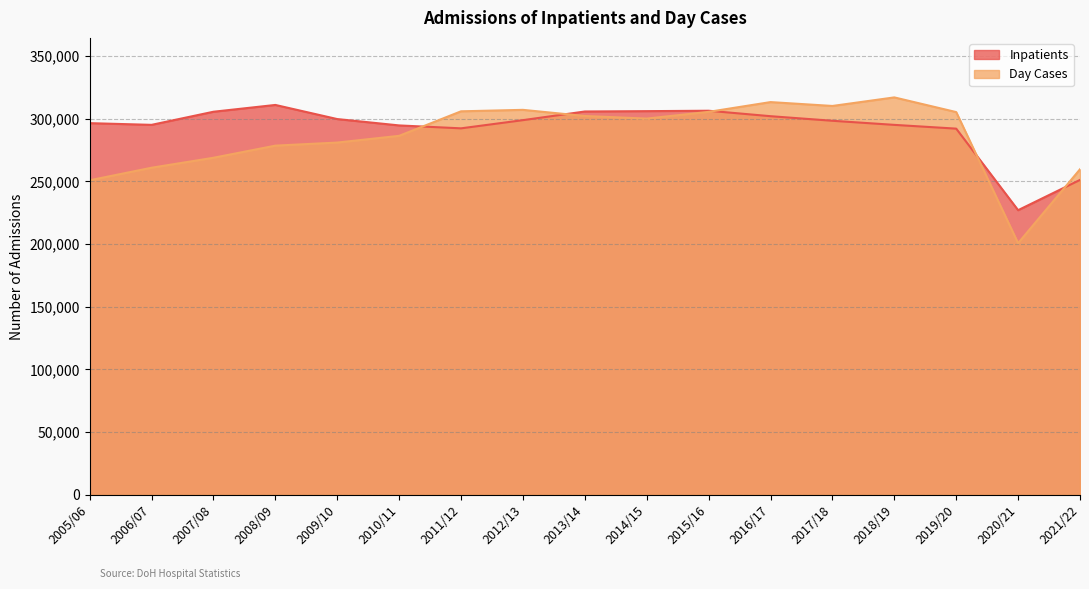

Between 2008/09 and 2014/15, which series saw the biggest shift?

Day Cases